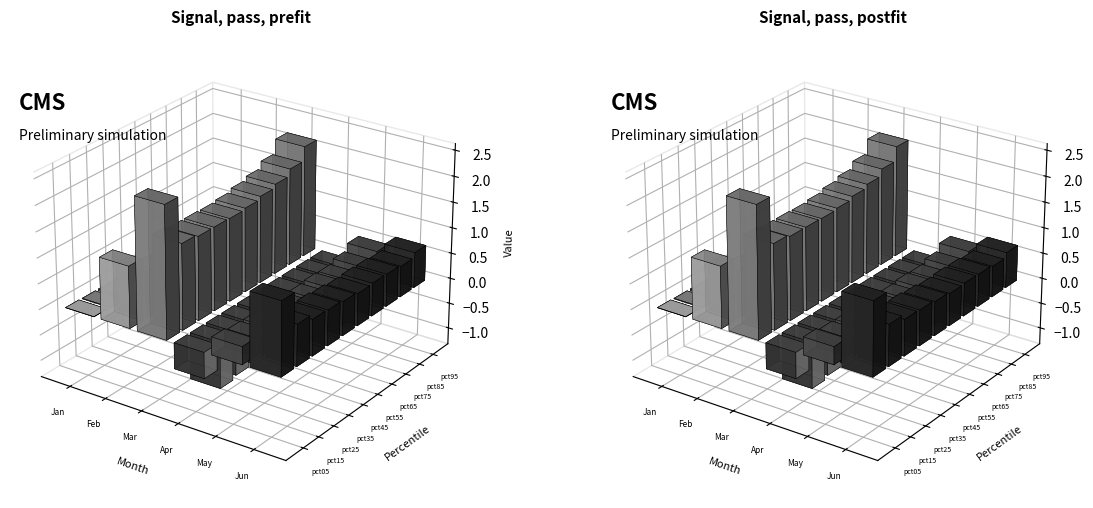

Which has a higher value, pct45 or pct25?

pct25